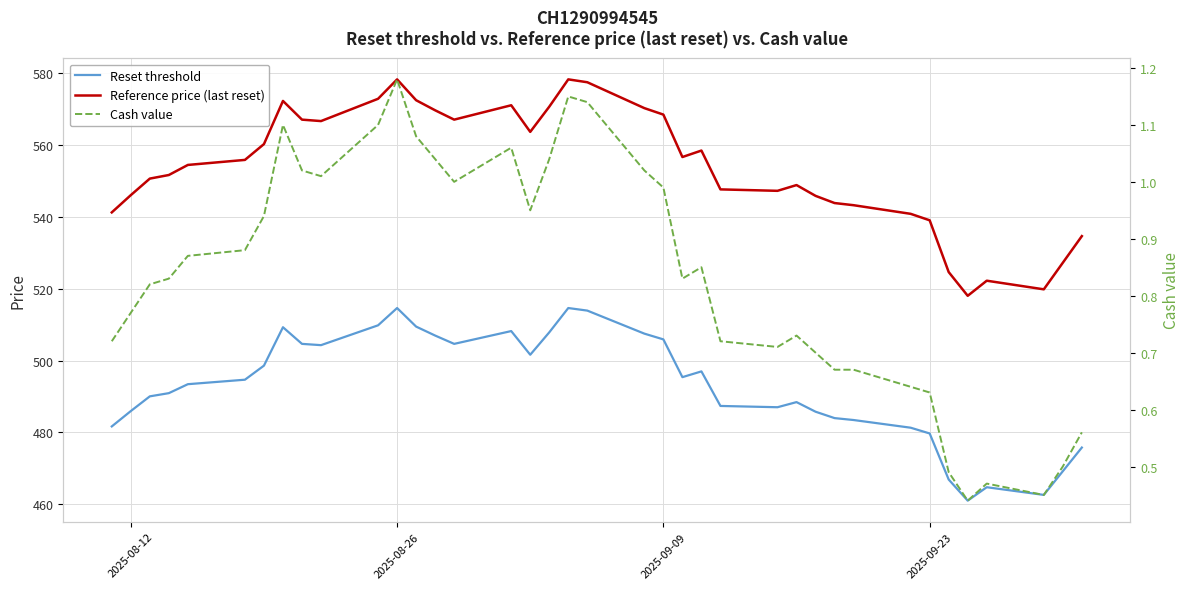

Does the chart display data point markers on the line(s)?

No